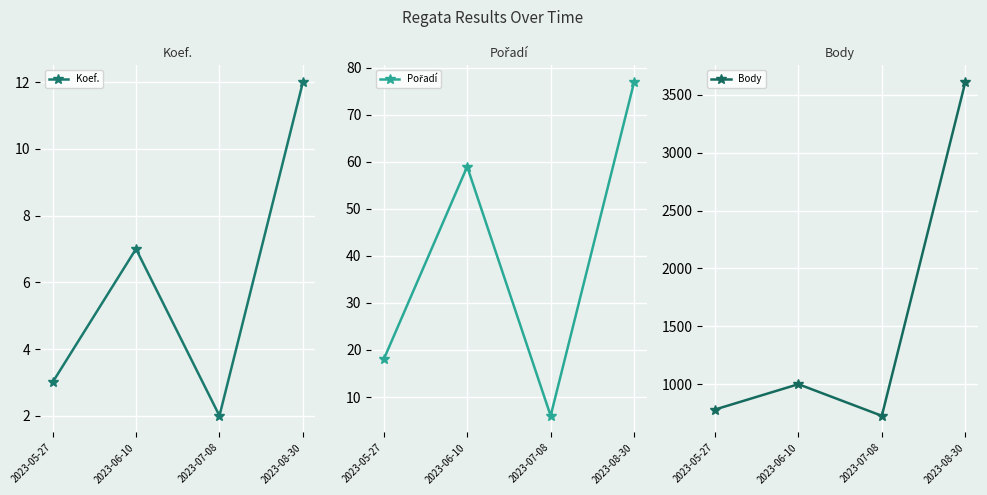

How many values in the Body series are below 1001?

2